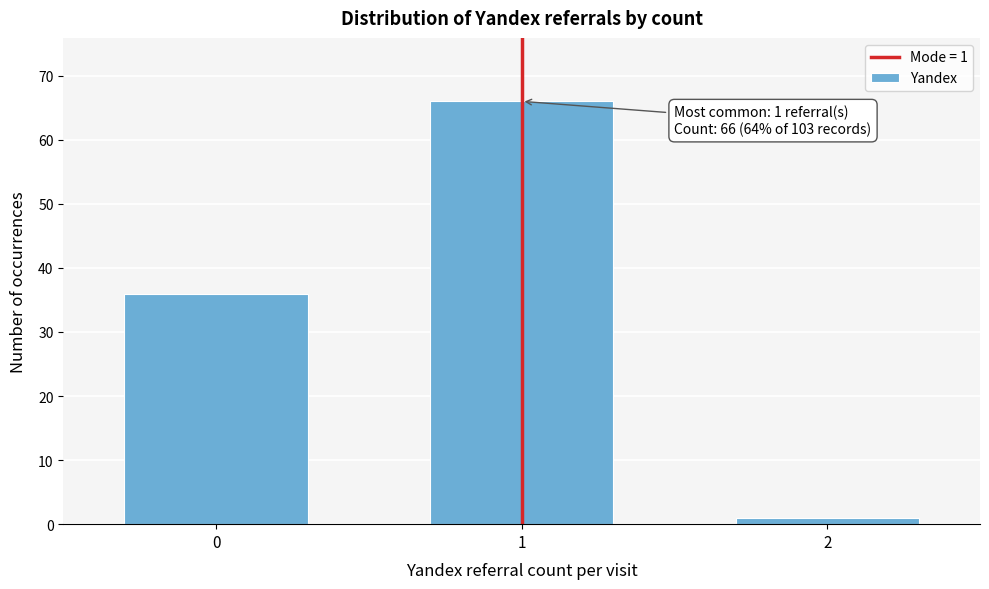

Reading left to right, transcribe all the data shown in this chart.

0=36	1=66	2=1